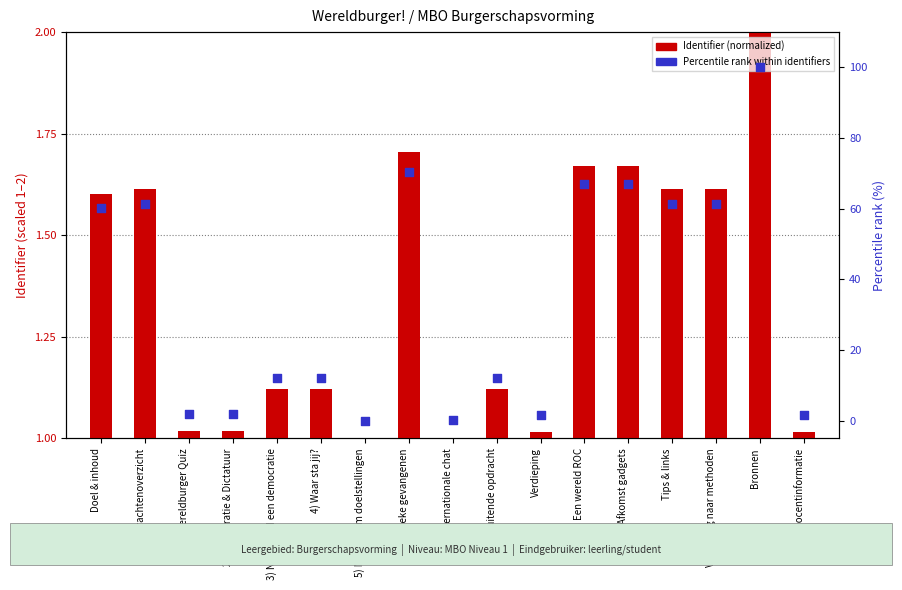

Which series has the largest Y range (max minus min)?

Percentile rank within identifiers